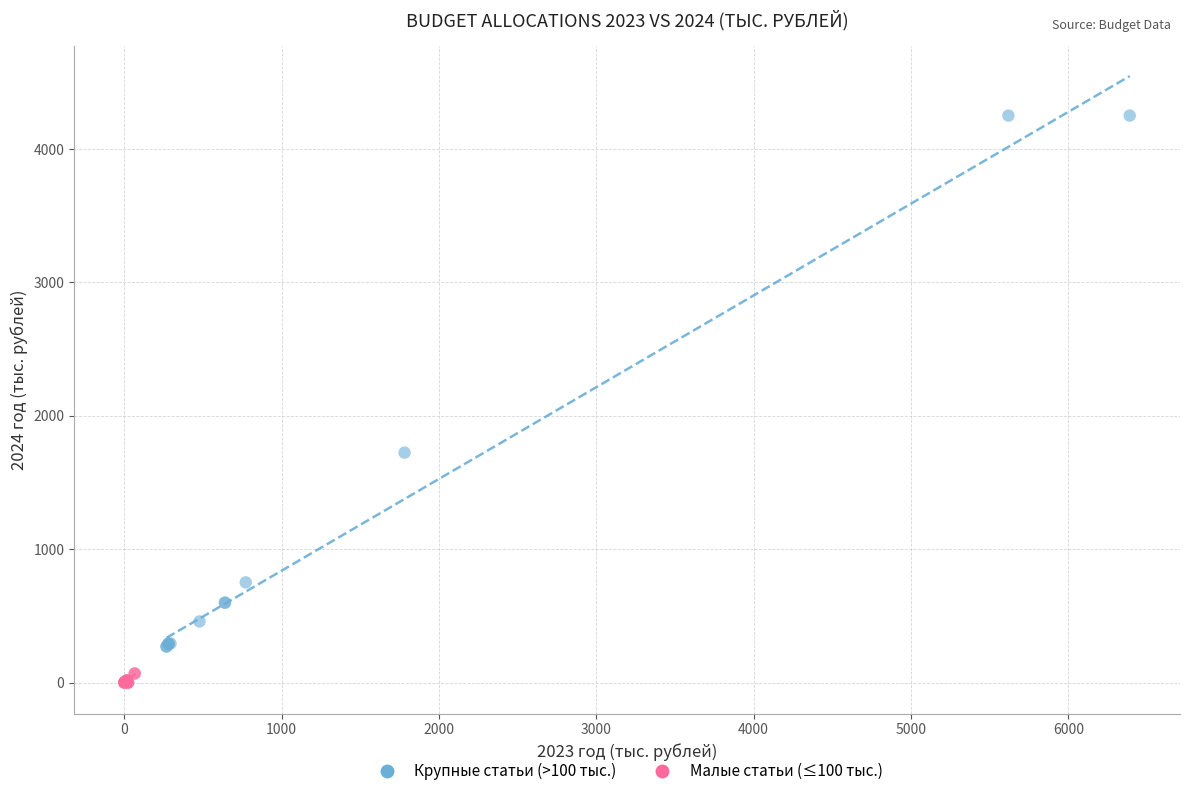

What are all the series names shown in the legend?

Крупные статьи (>100 тыс.), Малые статьи (≤100 тыс.)